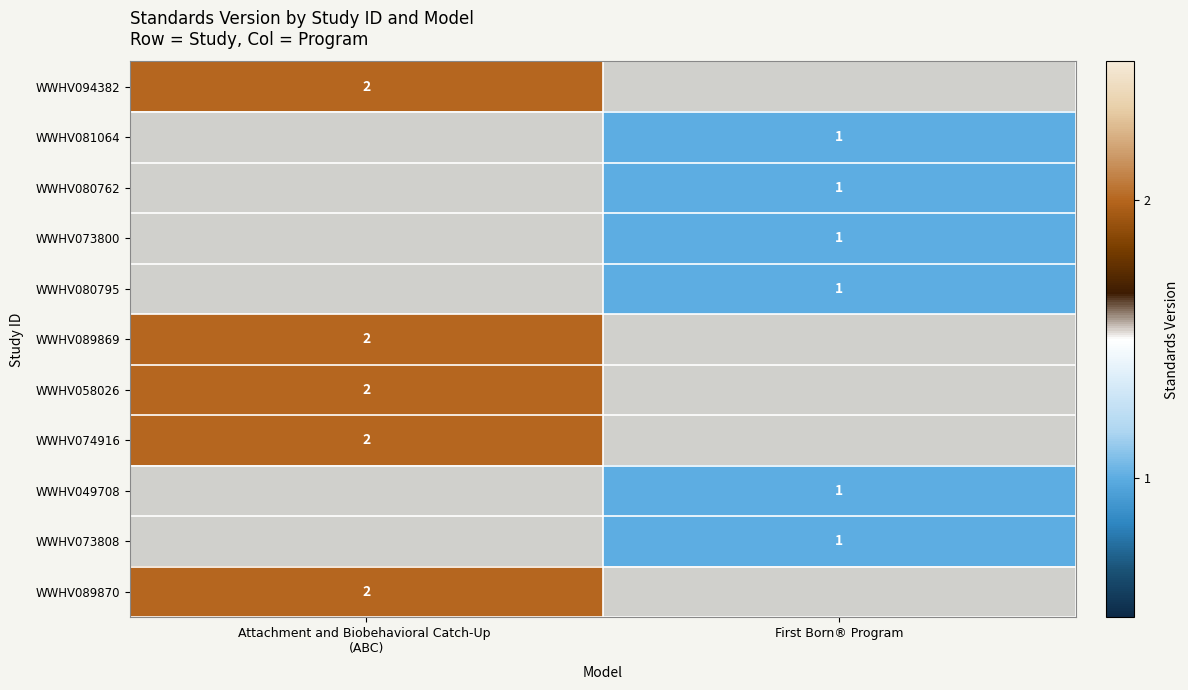

The WWHV049708 series shows 2 at First Born® Program. True or false?

False